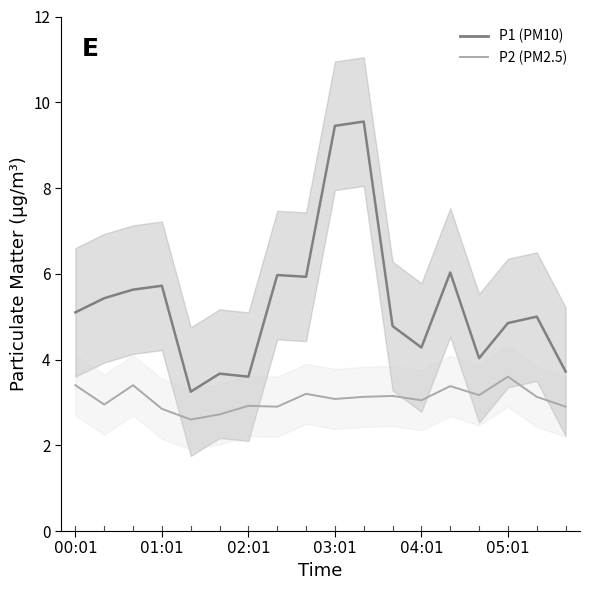

At 11, list the series in order from smallest to largest.

P2_line, P1_line